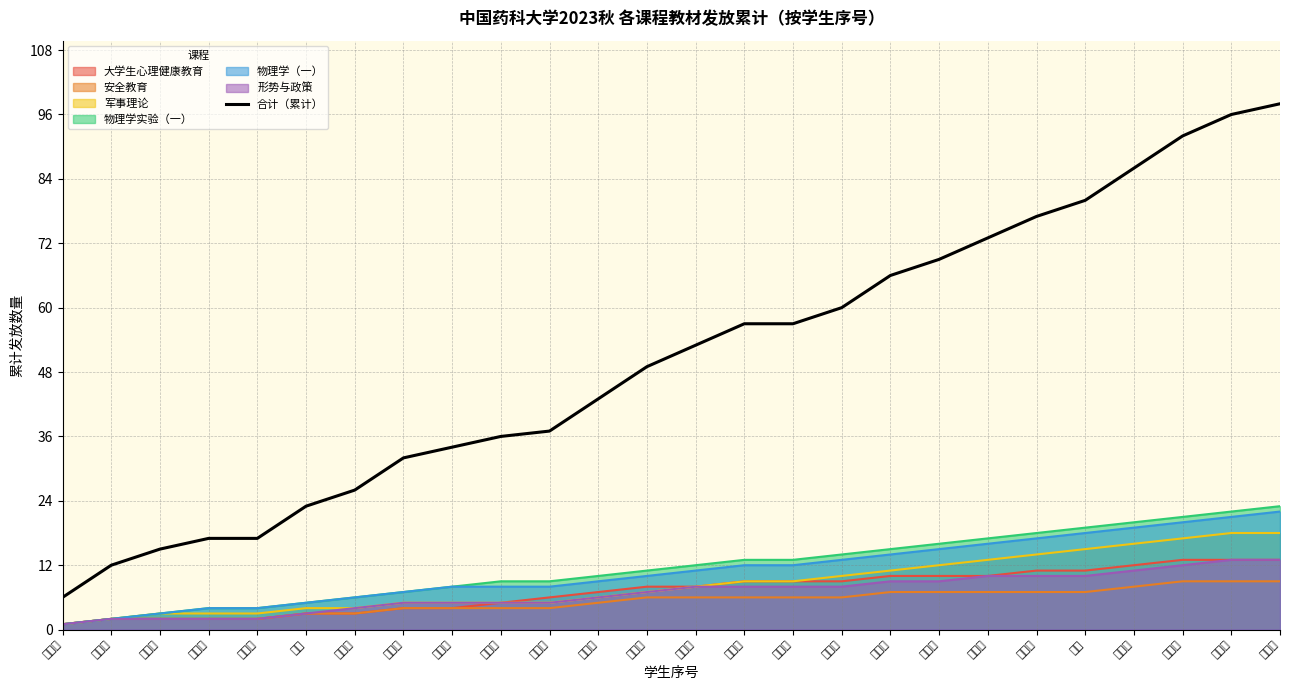

Which has a higher value, 闫依柔 or 伍宇烨?

闫依柔